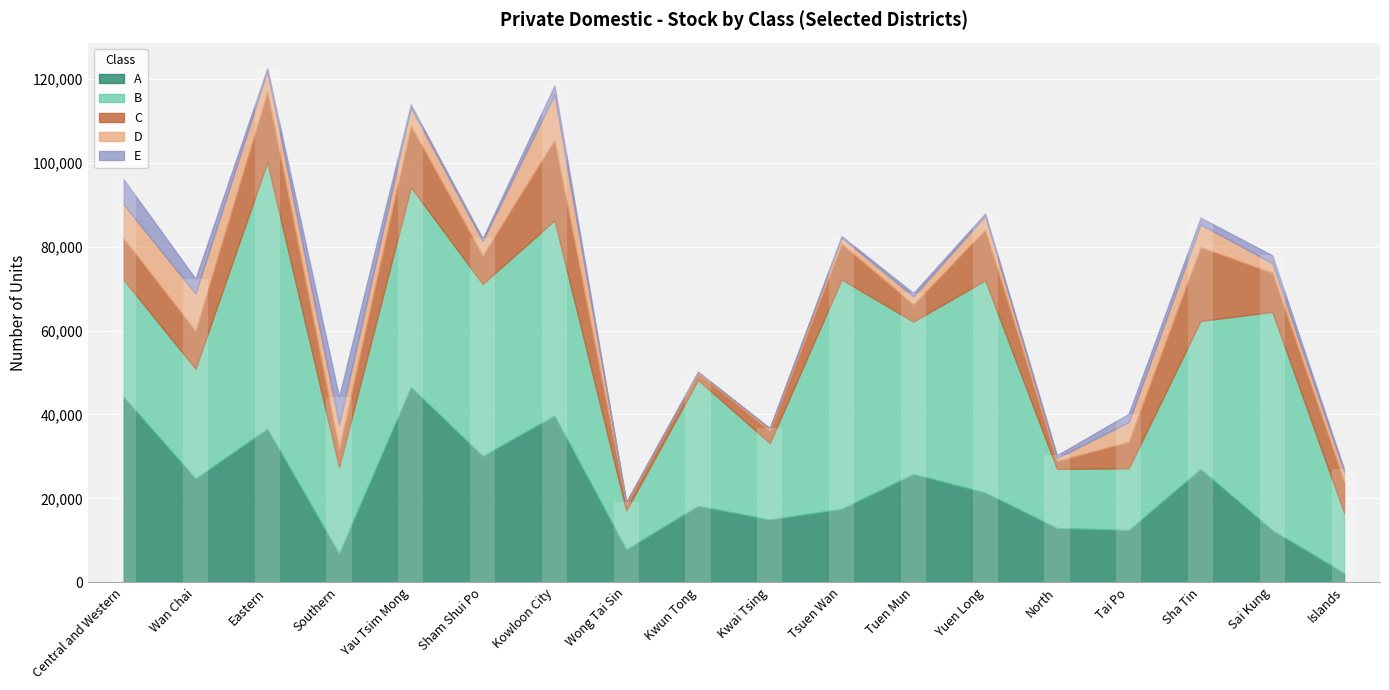

What is the average value of the B series?

33516